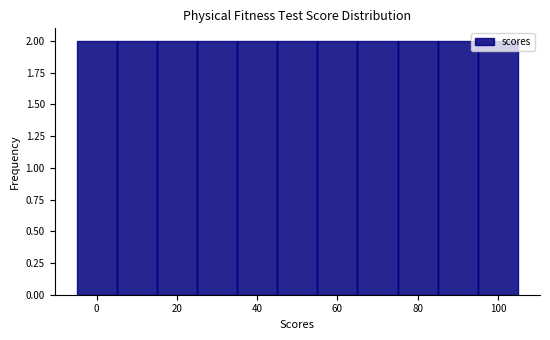

Reading left to right, transcribe this chart: for each bar, give the range it covers on the x-axis and its height. Neither the bar edges nor the heights are printed on the chart, so give them approximately, as read against the axes.

-5 to 5: 2
5 to 15: 2
15 to 25: 2
25 to 35: 2
35 to 45: 2
45 to 55: 2
55 to 65: 2
65 to 75: 2
75 to 85: 2
85 to 95: 2
95 to 105: 2